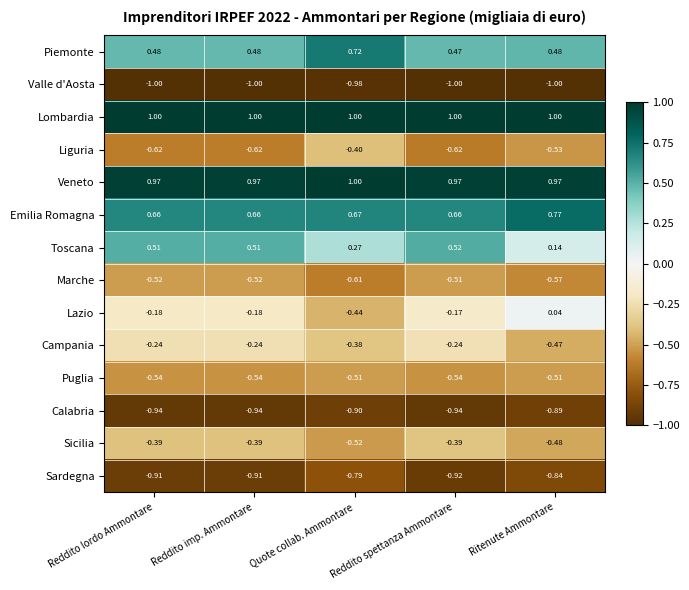

Is the value of Campania at Quote collab. Ammontare greater than the value of Emilia Romagna at Quote collab. Ammontare?

No